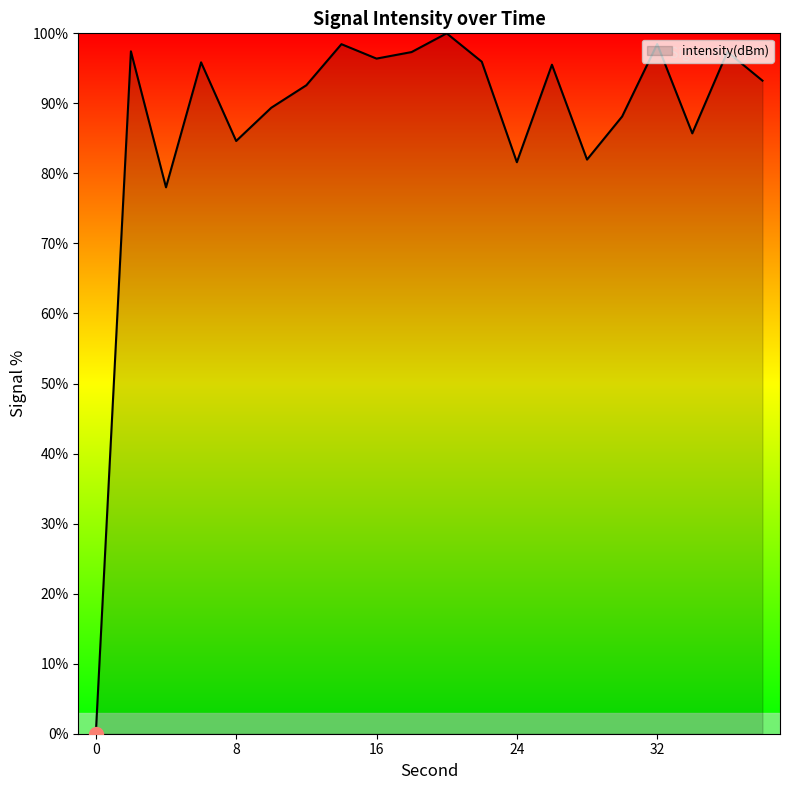

What is the greatest value displayed?

100.0